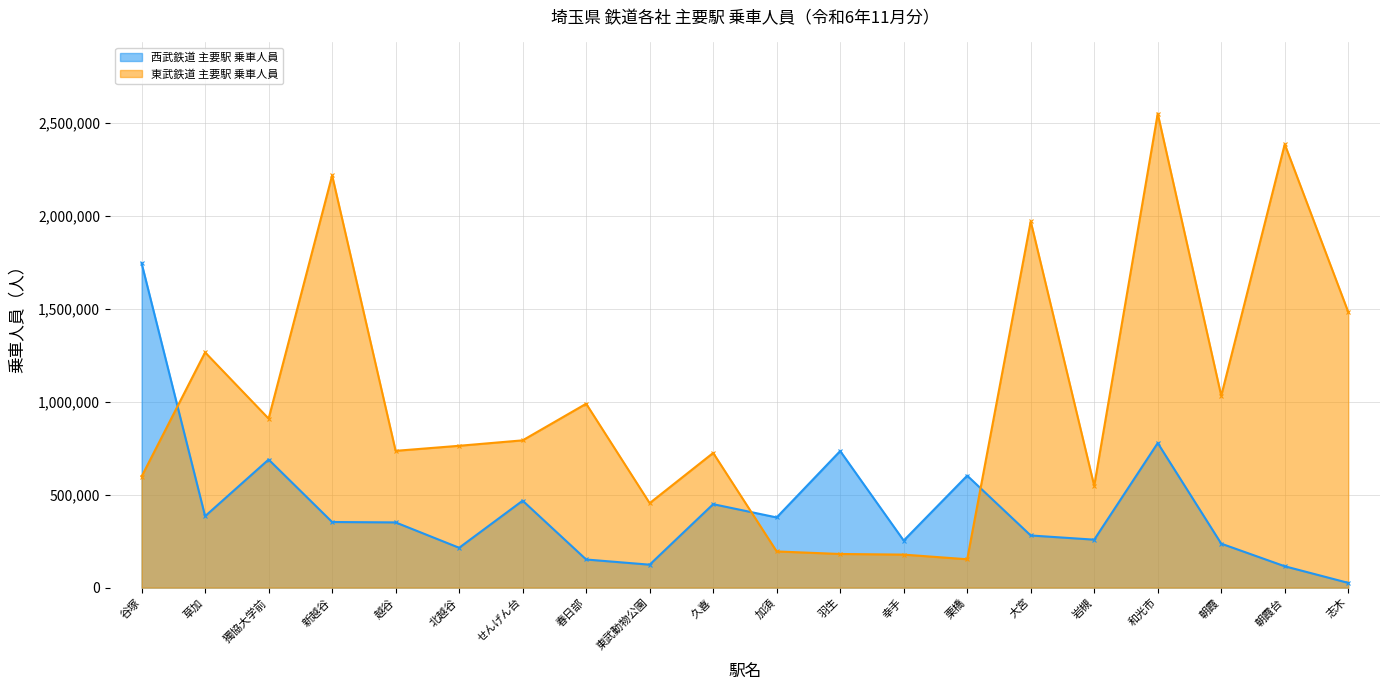

At which label is 西武鉄道 主要駅 乗車人員 closest to 885449?

和光市